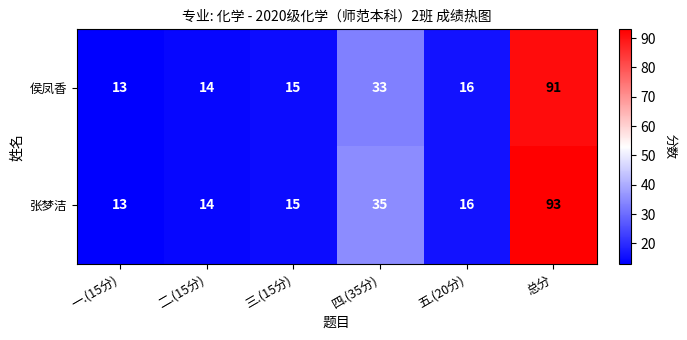

Reading left to right, transcribe all the data shown in this chart.

侯凤香: 一.(15分)=13	二.(15分)=14	三.(15分)=15	四.(35分)=33	五.(20分)=16	总分=91
张梦洁: 一.(15分)=13	二.(15分)=14	三.(15分)=15	四.(35分)=35	五.(20分)=16	总分=93